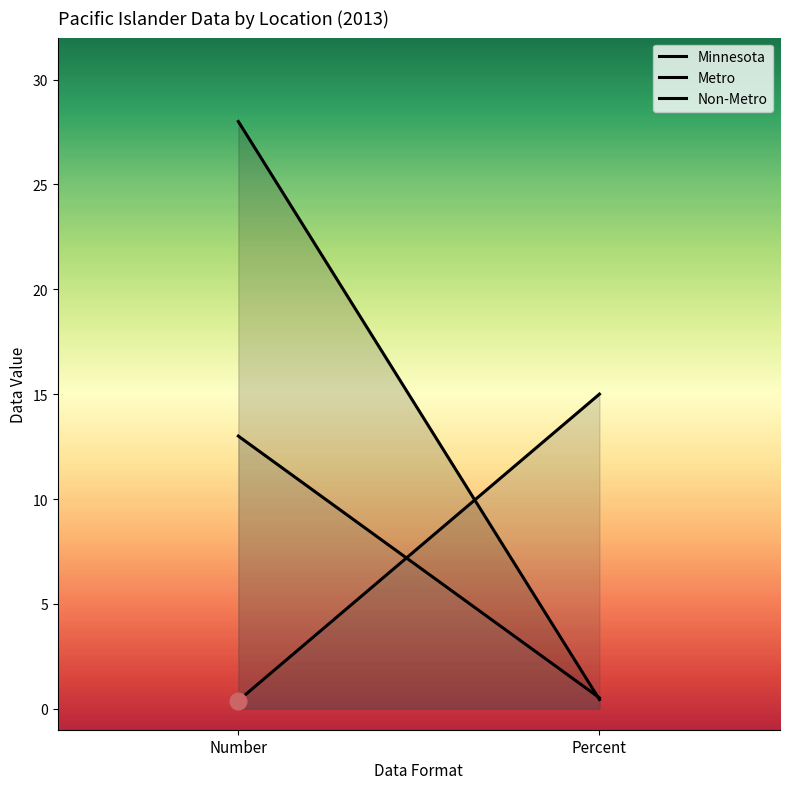

What is the maximum value shown in the chart?

28.0